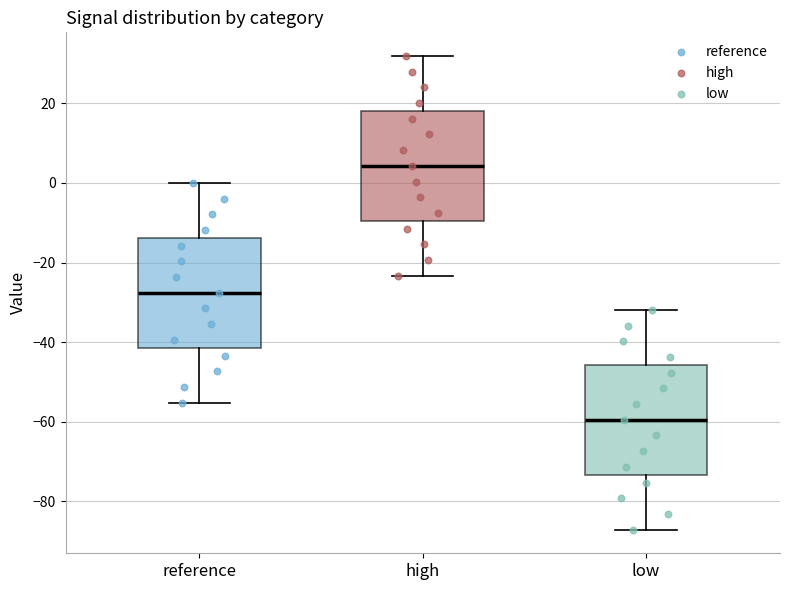

Reading left to right, transcribe this box plot: for each box, give where its median line is, the range the box spans, and where its two whiskers end, as read against the y-axis. The values are not printed on the chart, so give them approximately, as read against the axis.

reference: median -28, box -42 to -14, whiskers -56 to 0
high: median 4, box -10 to 18, whiskers -24 to 32
low: median -60, box -74 to -46, whiskers -88 to -32